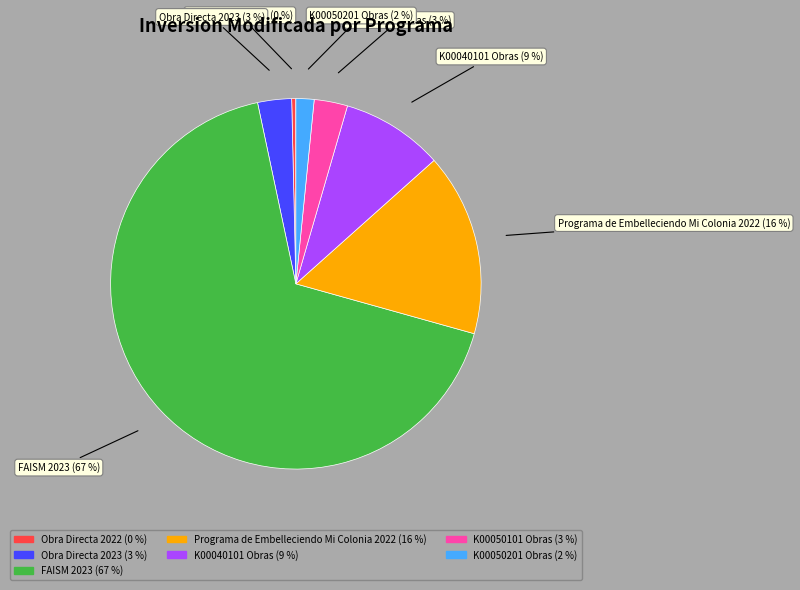

Does Obra Directa 2022 account for over 50% of the chart?

No